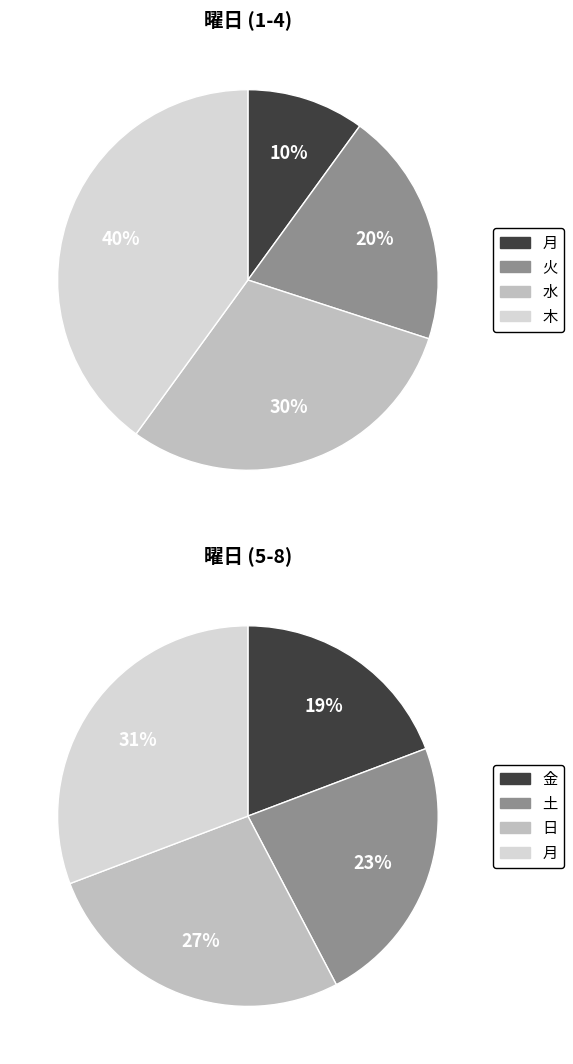

How many slices are in this pie chart?

8